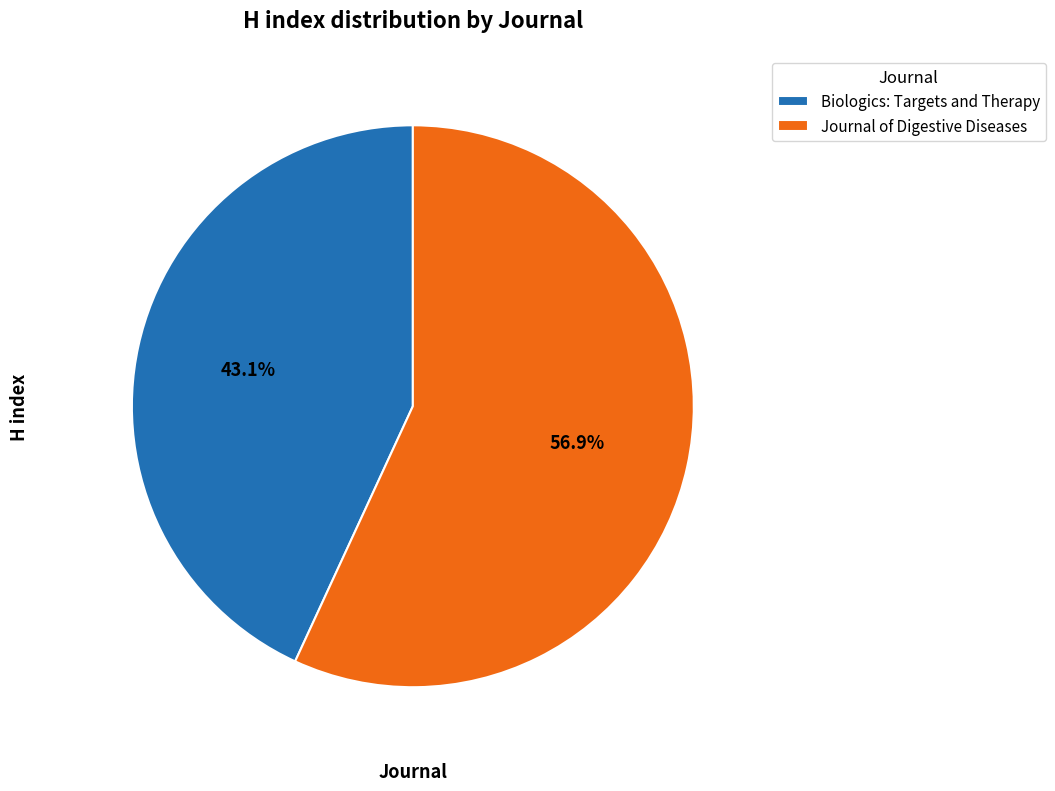

What portion of the pie excludes Journal of Digestive Diseases?

43.1%